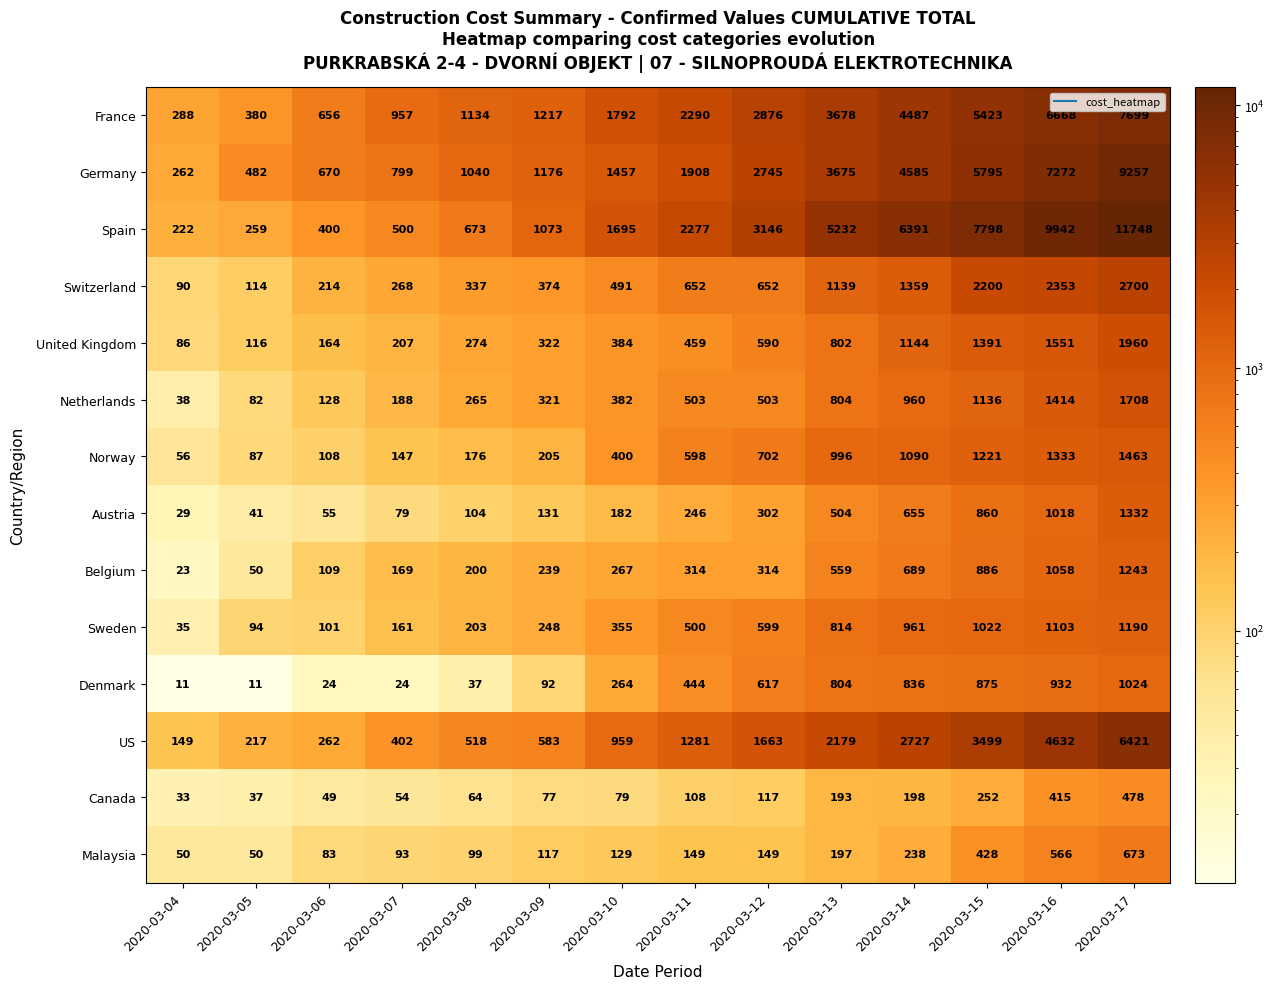

True or false: Malaysia has a value of 130 at 2020-03-06.

False